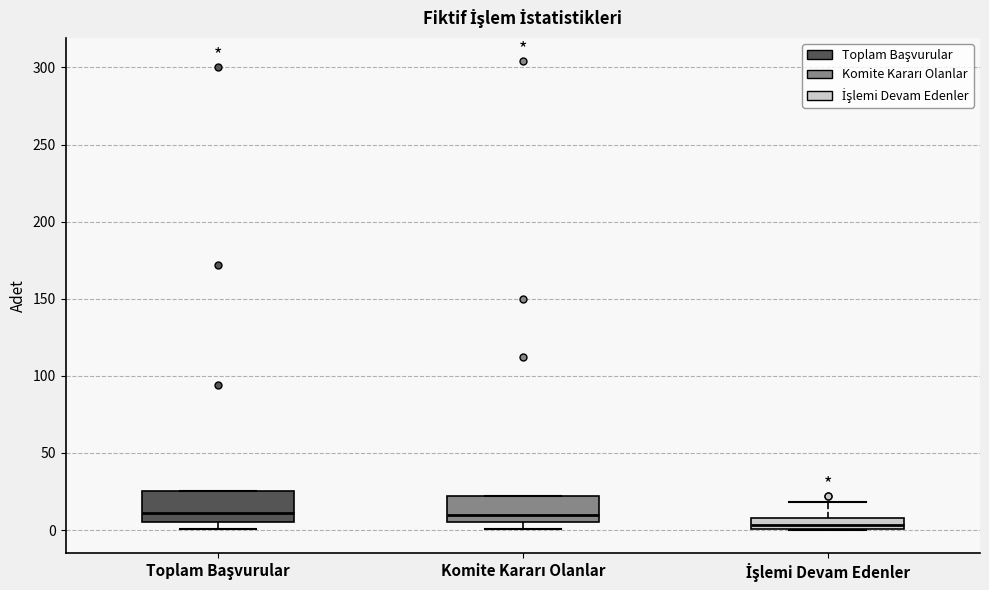

Where does the upper whisker of the box for İşlemi Devam Edenler end on the y-axis? The values are not printed on the chart, so give them approximately, as read against the axis.

20